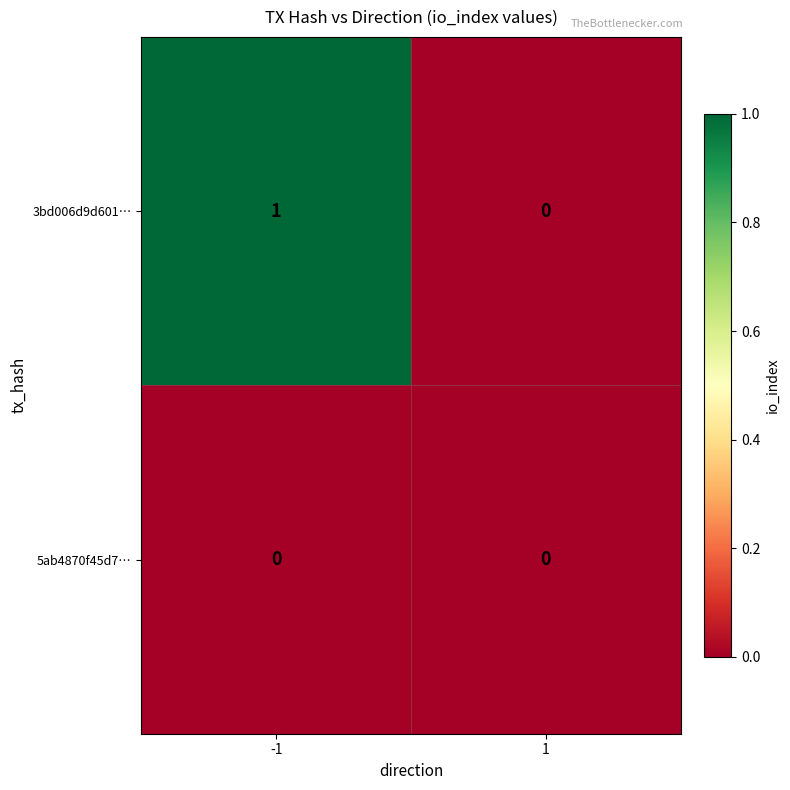

Which series has the largest range (max minus min)?

3bd006d9d601…